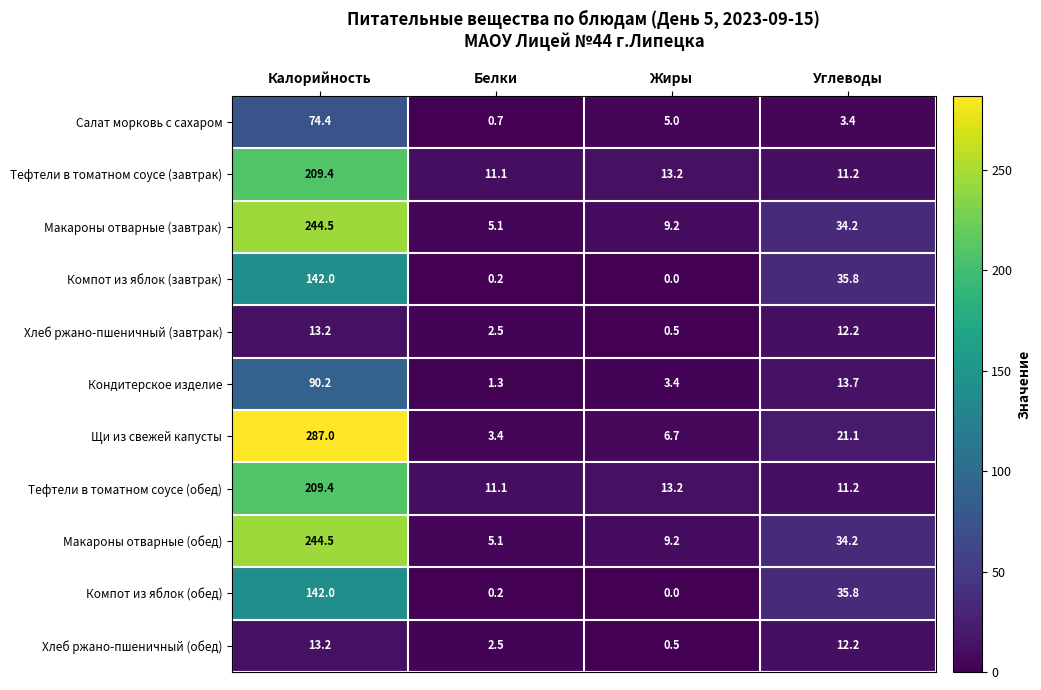

How many categories are shown in the chart?

4